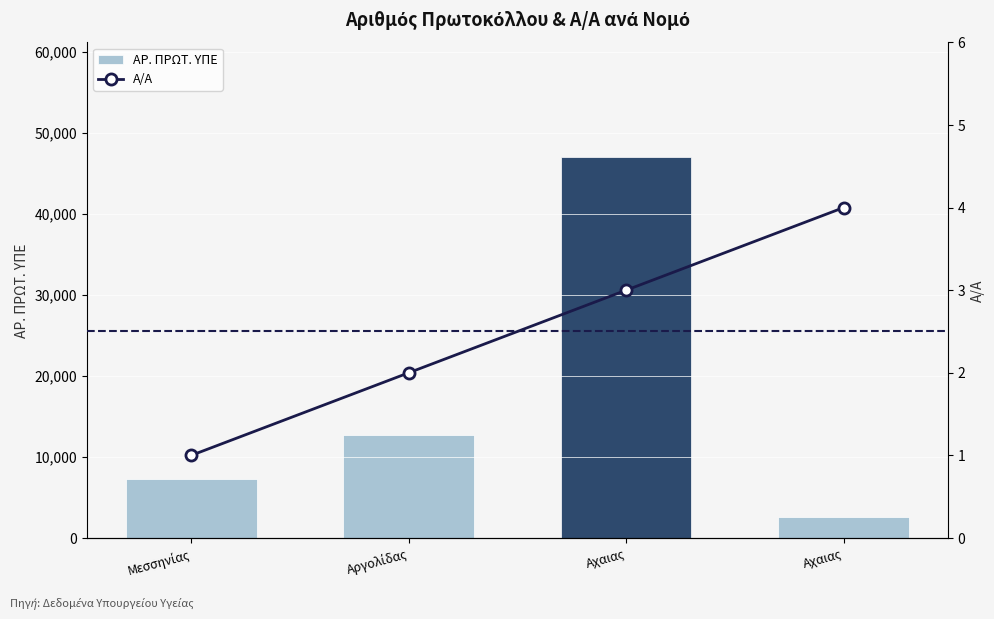

Count the values in the range 2 to 4.

3